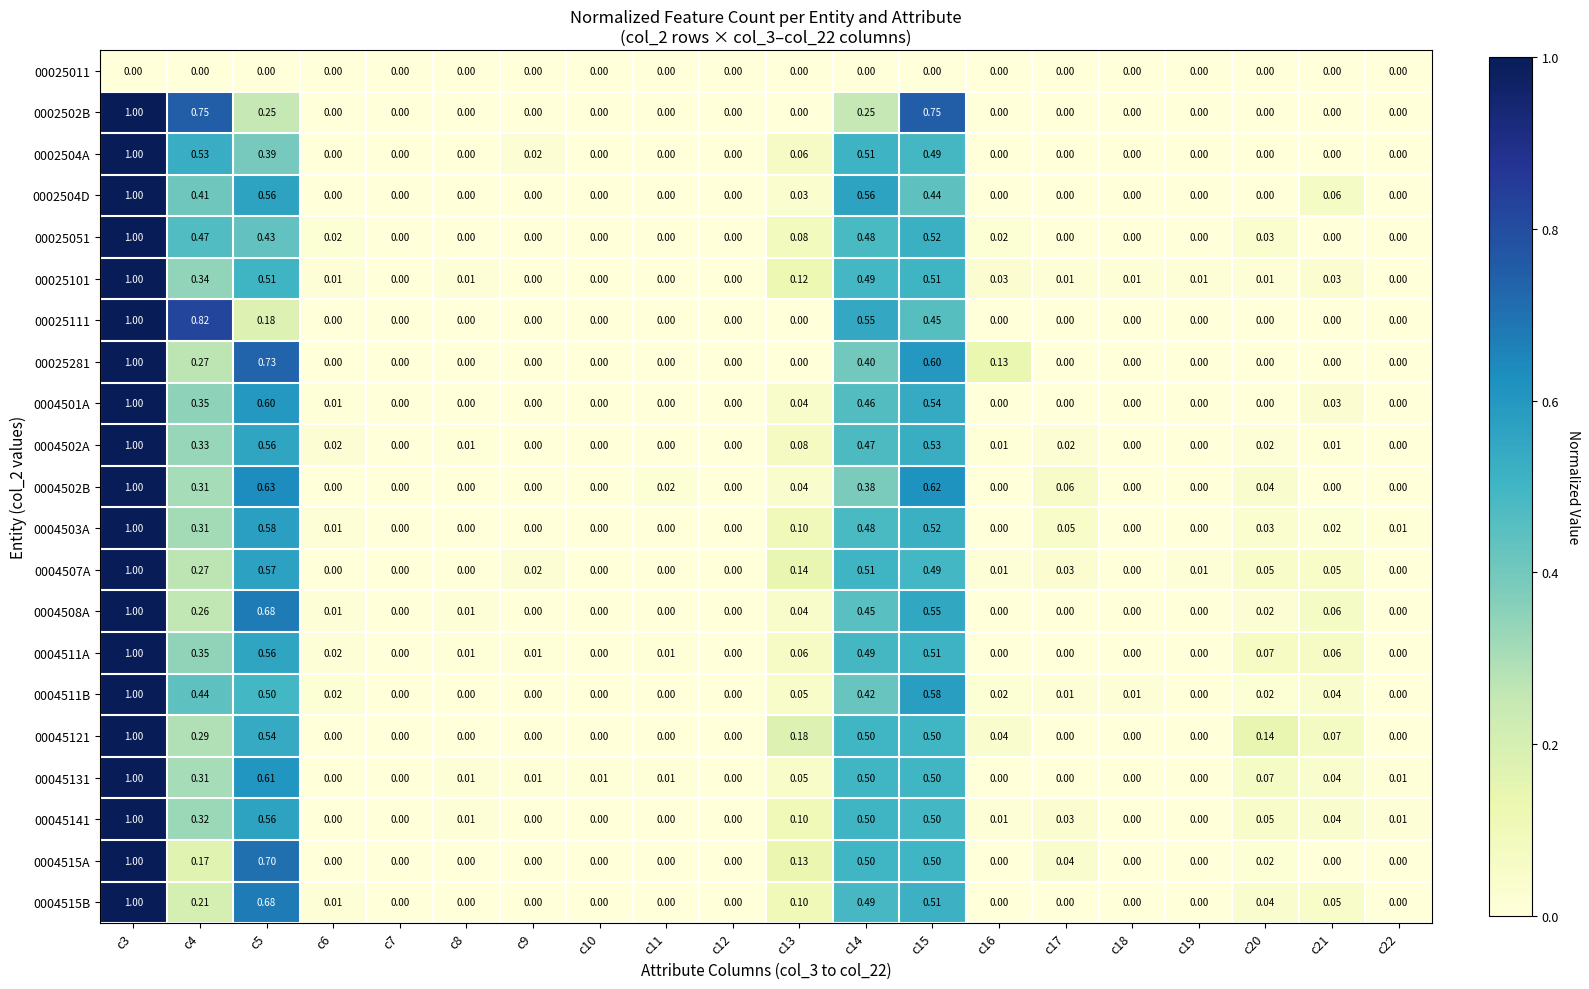

Count the number of categories in the chart.

20